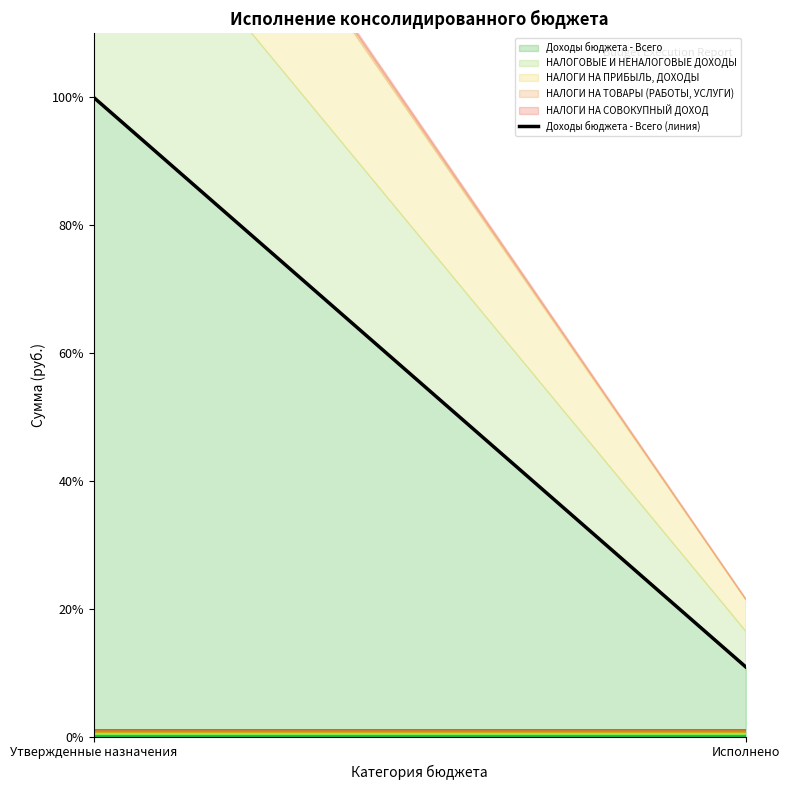

Reading right to left, list all the values displayed in this chart.

10.9	100.0